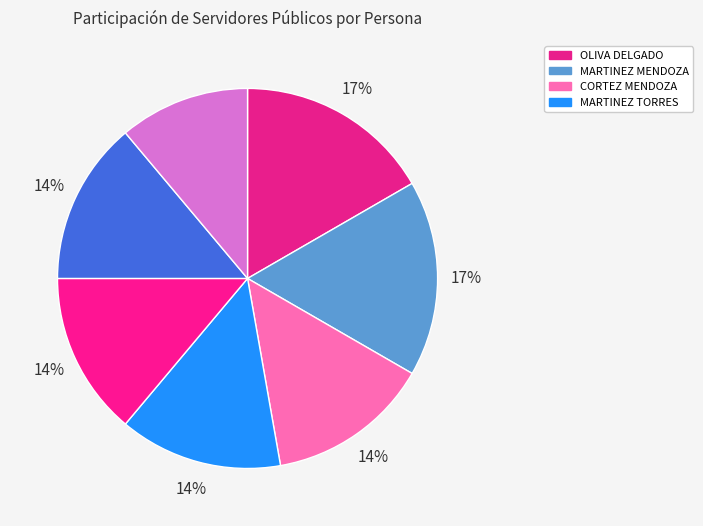

Count the number of slices in the pie.

7